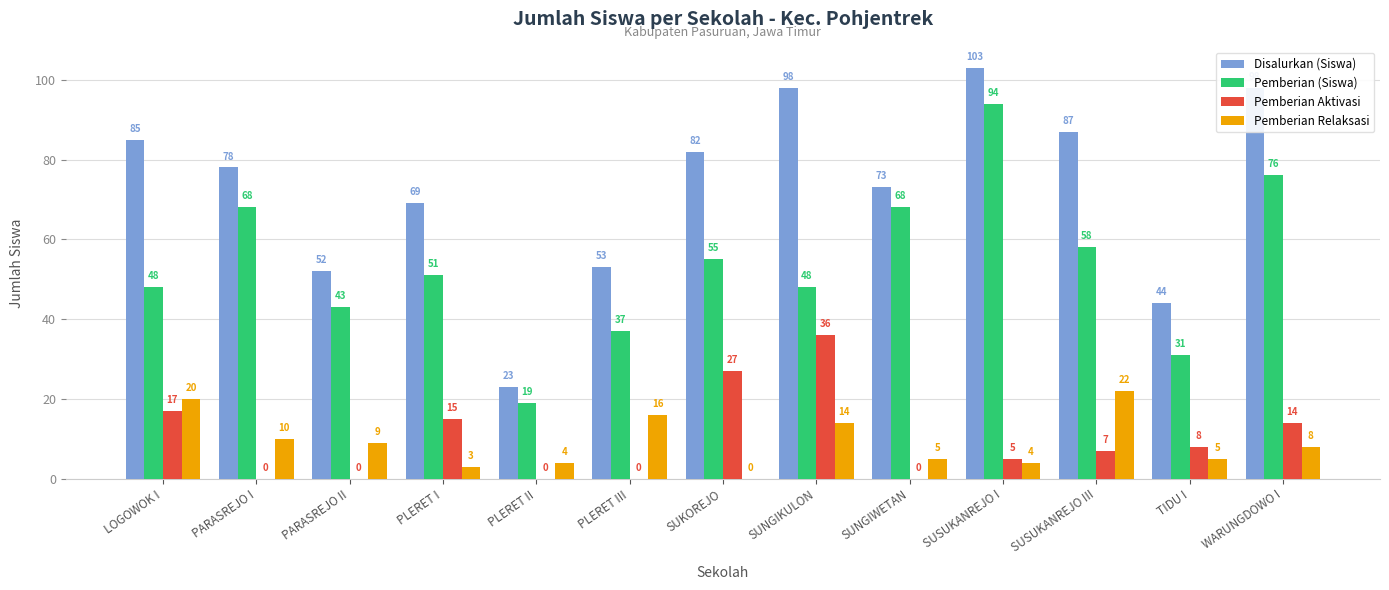

Reading left to right, transcribe all the data shown in this chart.

Disalurkan (Siswa): 85	78	52	69	23	53	82	98	73	103	87	44	98
Pemberian (Siswa): 48	68	43	51	19	37	55	48	68	94	58	31	76
Pemberian Aktivasi: 17	0	0	15	0	0	27	36	0	5	7	8	14
Pemberian Relaksasi: 20	10	9	3	4	16	0	14	5	4	22	5	8